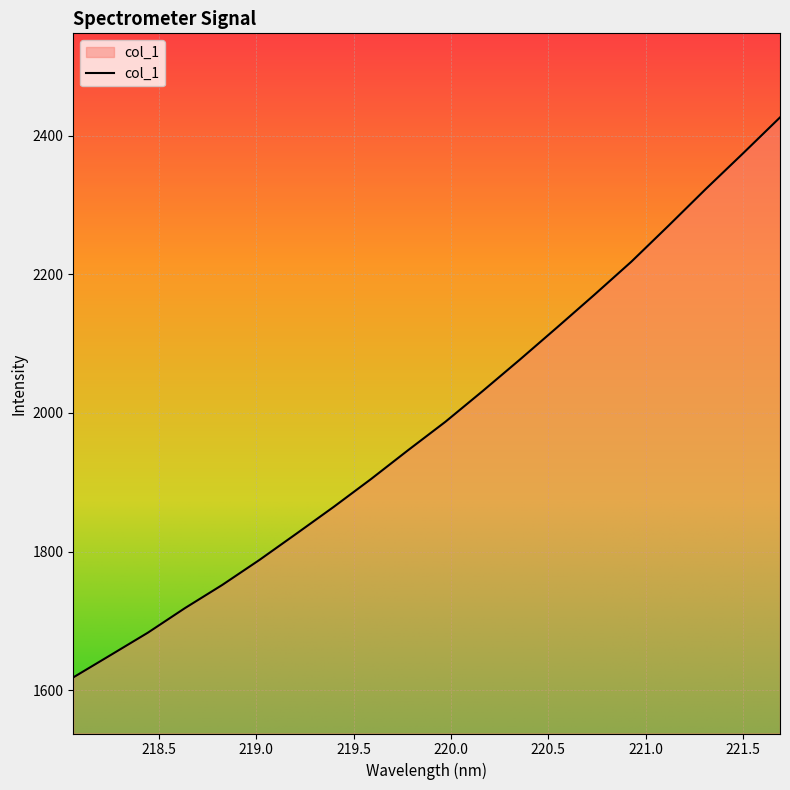

What is the smallest value displayed?

1618.5